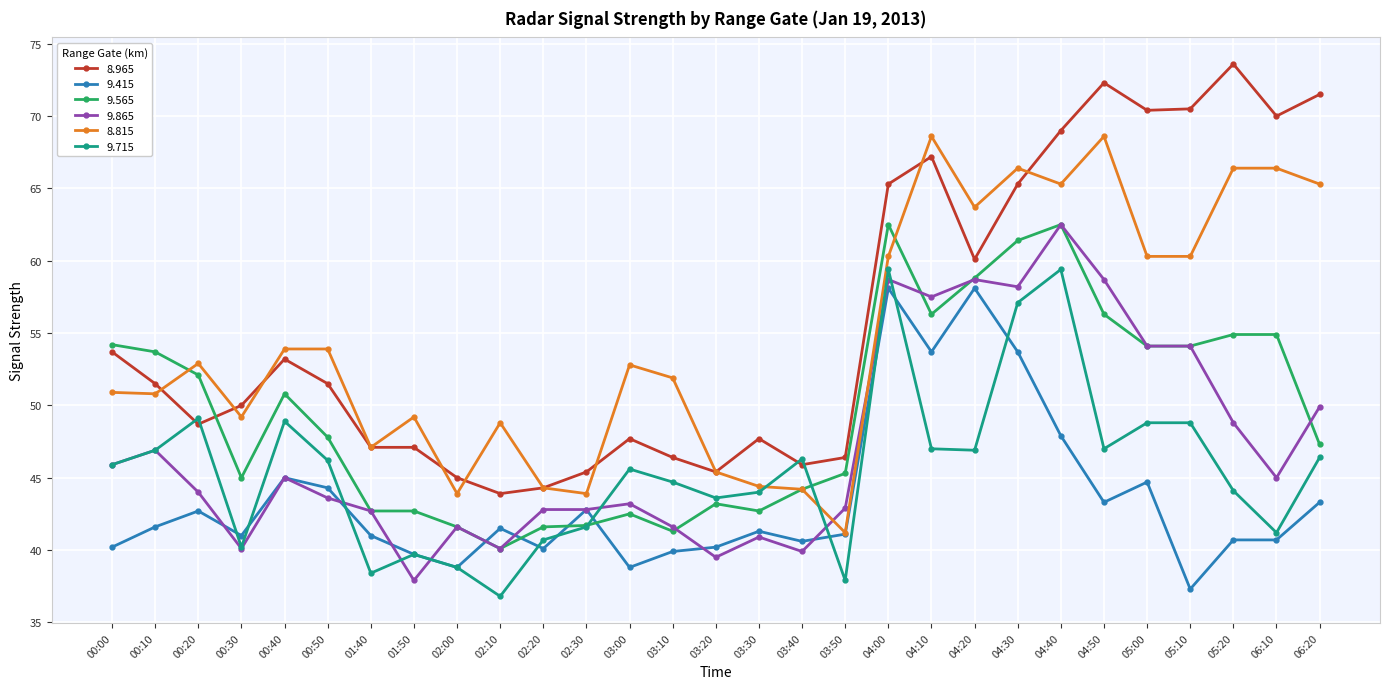

At which label is 9.415 closest to 47?

04:40